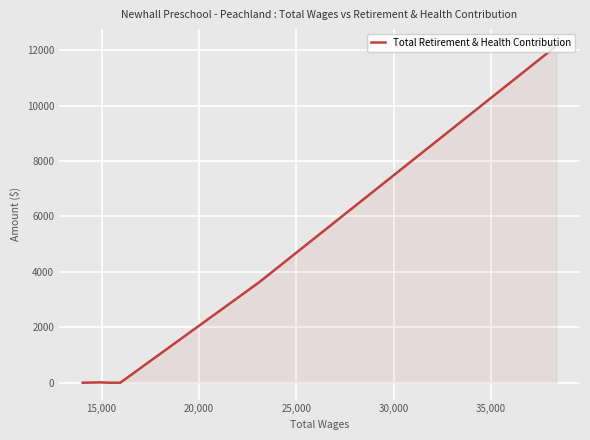

What is the value of the 5th point from the left?

12